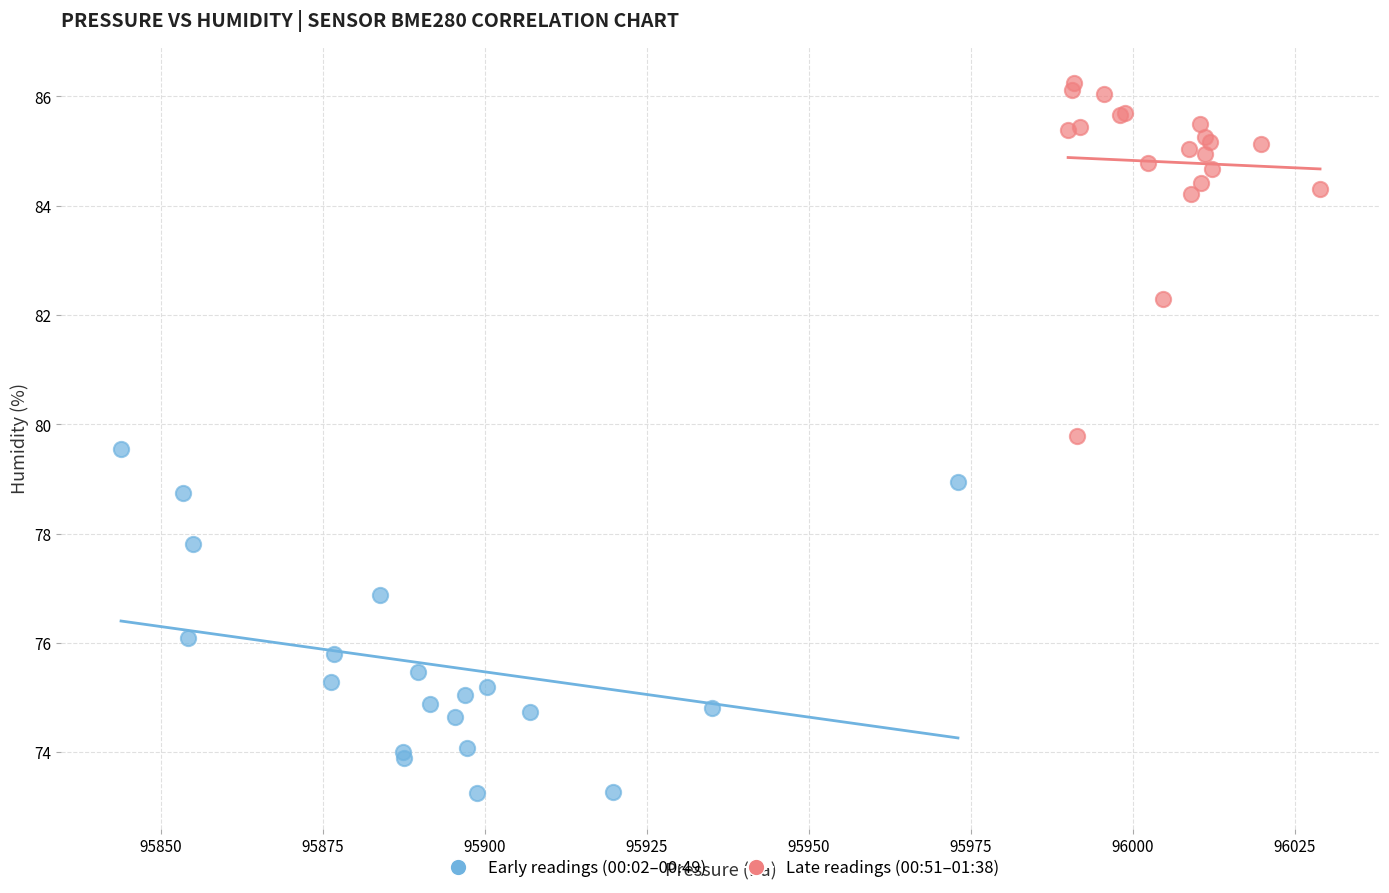

Which series reaches the maximum Y coordinate?

Late readings (00:51–01:38)